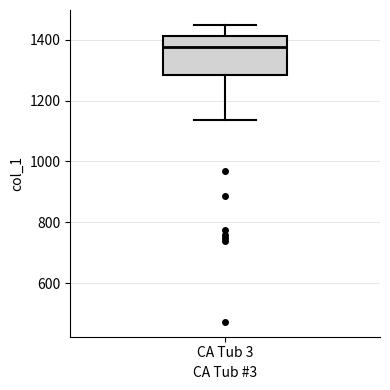

Transcribe this box plot: give where the median line is, the range the box spans, and where the two whiskers end, as read against the y-axis. The values are not printed on the chart, so give them approximately, as read against the axis.

median 1380, box 1280 to 1420, whiskers 1140 to 1440